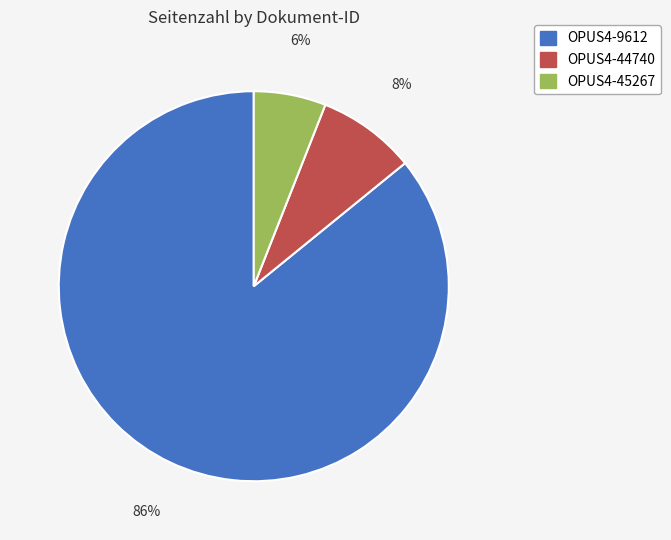

What is the smallest slice in the pie chart?

OPUS4-45267